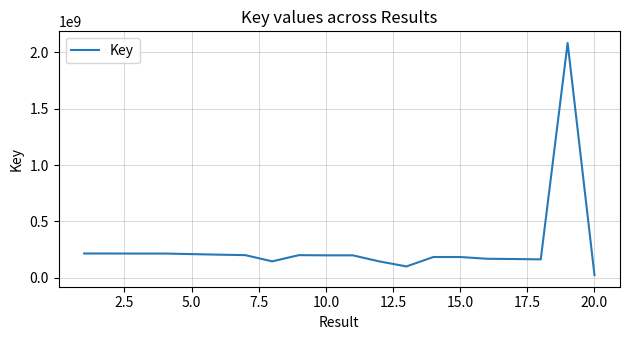

What is the greatest value displayed?

2084772723